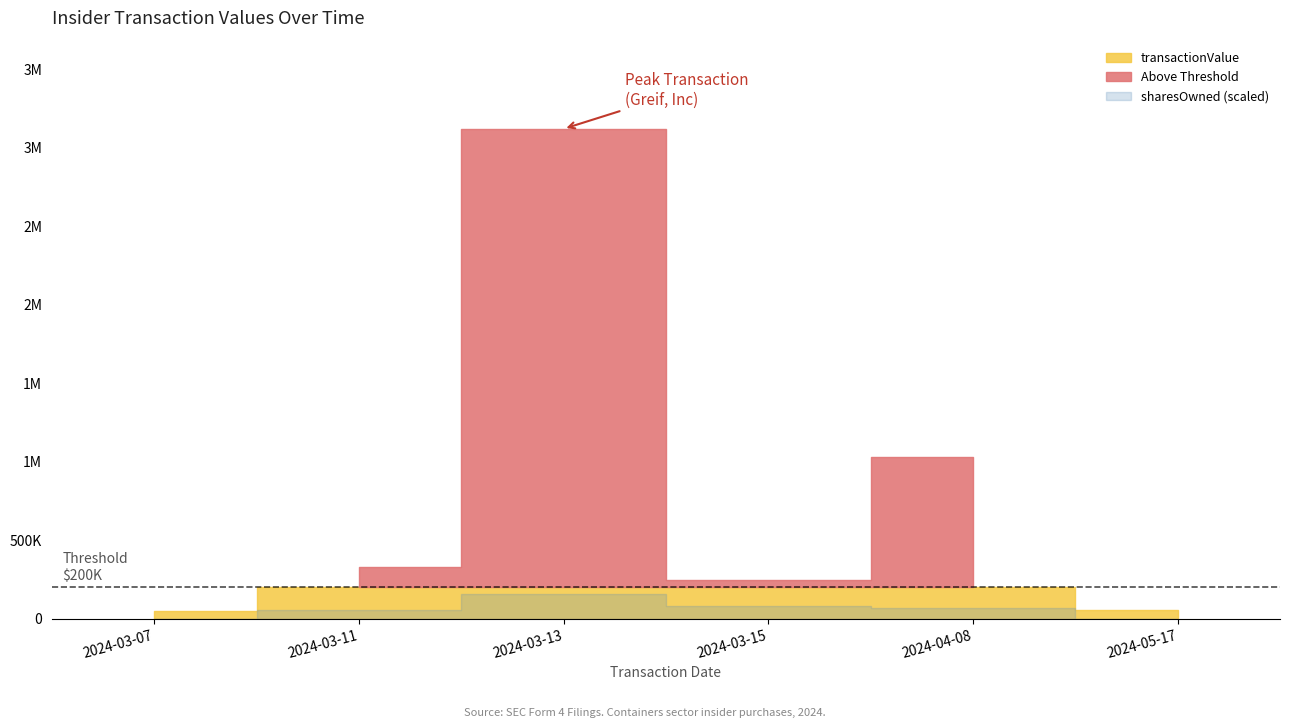

Rank the series by their average value, from lowest to highest.

sharesOwnedFollowingTransaction, transactionValue